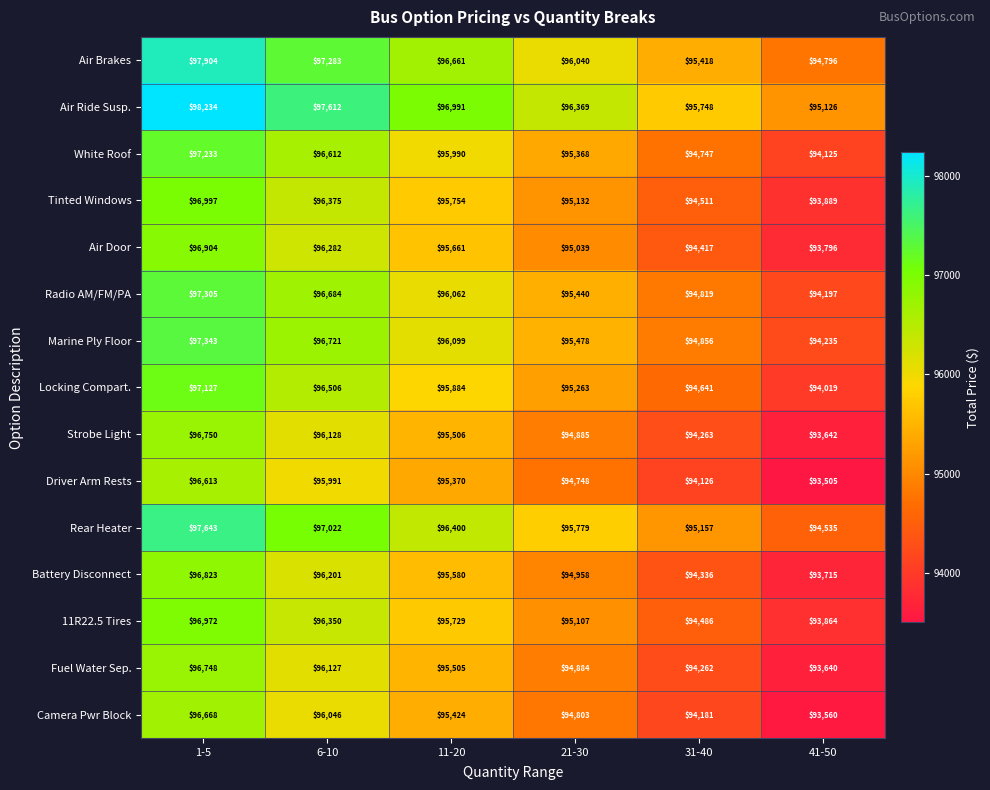

What is the difference between the maximum and second lowest values in the Air Brakes series?

2486